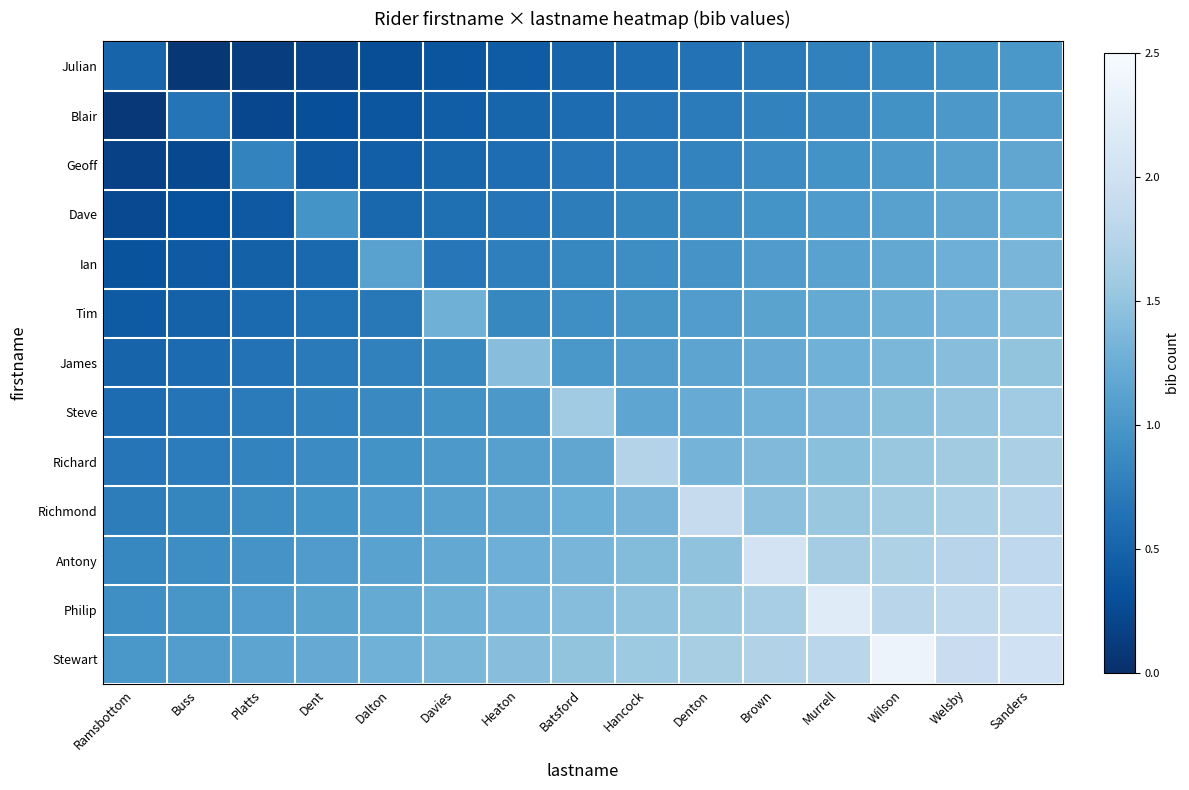

What is the spread (max minus min) of values at Heaton?

1.0